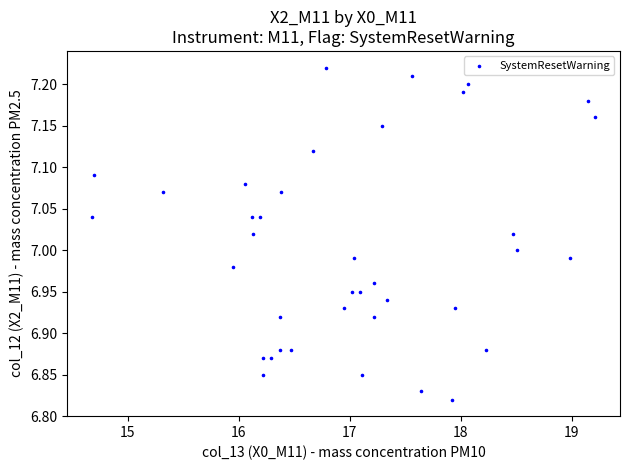

What is the range of Y values (max minus min)?

0.4